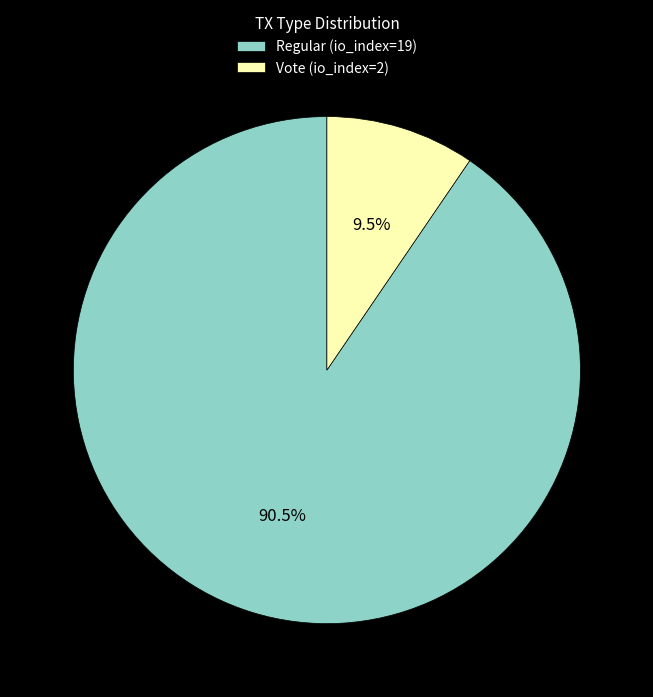

Which has a higher value, Vote (io_index=2) or Regular (io_index=19)?

Regular (io_index=19)